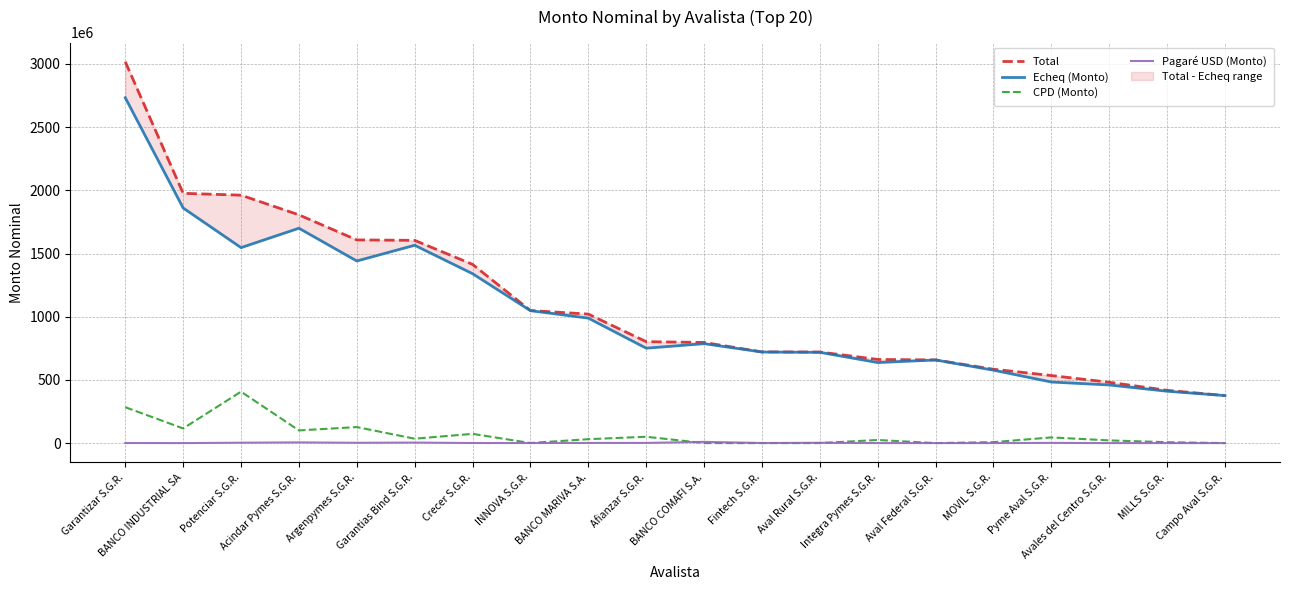

List the labels in order of Total value, largest first.

Garantizar S.G.R., BANCO INDUSTRIAL SA, Potenciar S.G.R., Acindar Pymes S.G.R., Argenpymes S.G.R., Garantias Bind S.G.R., Crecer S.G.R., INNOVA S.G.R., BANCO MARIVA S.A., Afianzar S.G.R., BANCO COMAFI S.A., Fintech S.G.R., Aval Rural S.G.R., Integra Pymes S.G.R., Aval Federal S.G.R., MOVIL S.G.R., Pyme Aval S.G.R., Avales del Centro S.G.R., MILLS S.G.R., Campo Aval S.G.R.